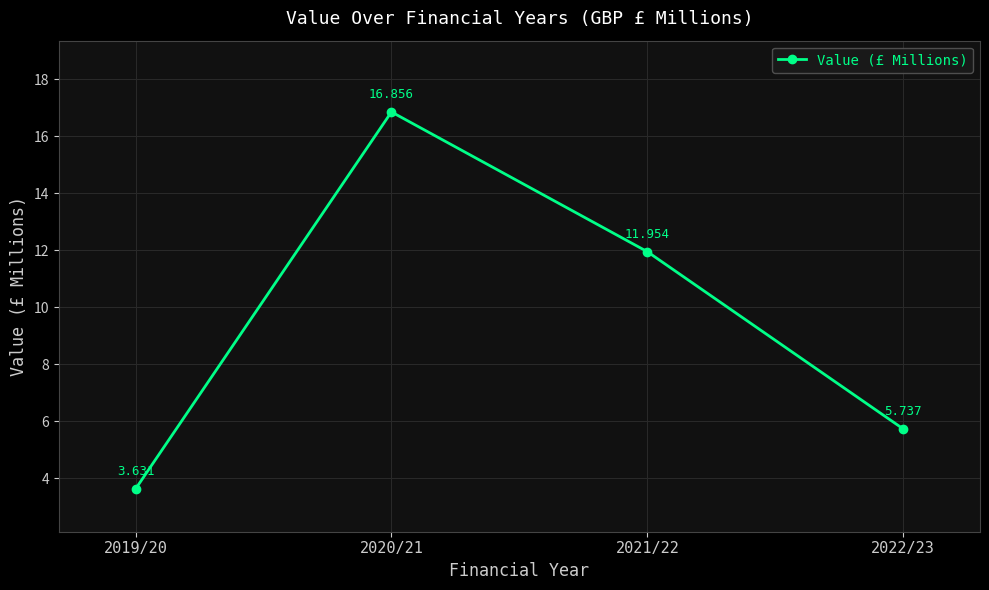

At which category does the data reach its first local peak?

2020/21